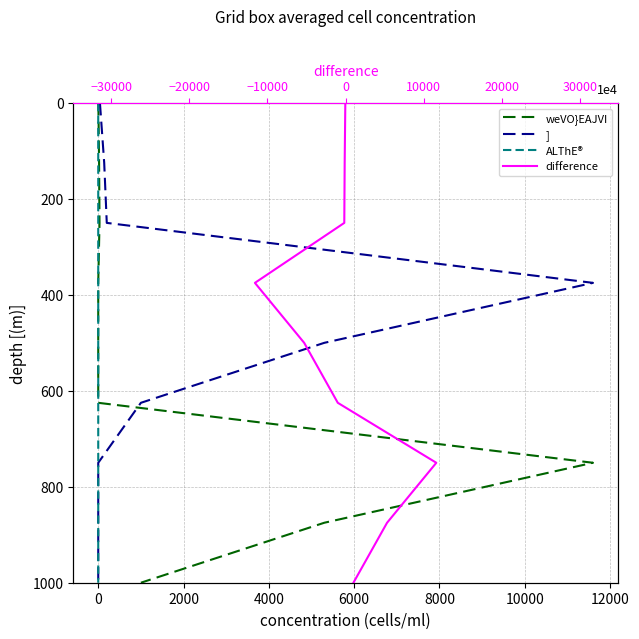

Which series has the largest total across all categories?

weVO}EAJVI